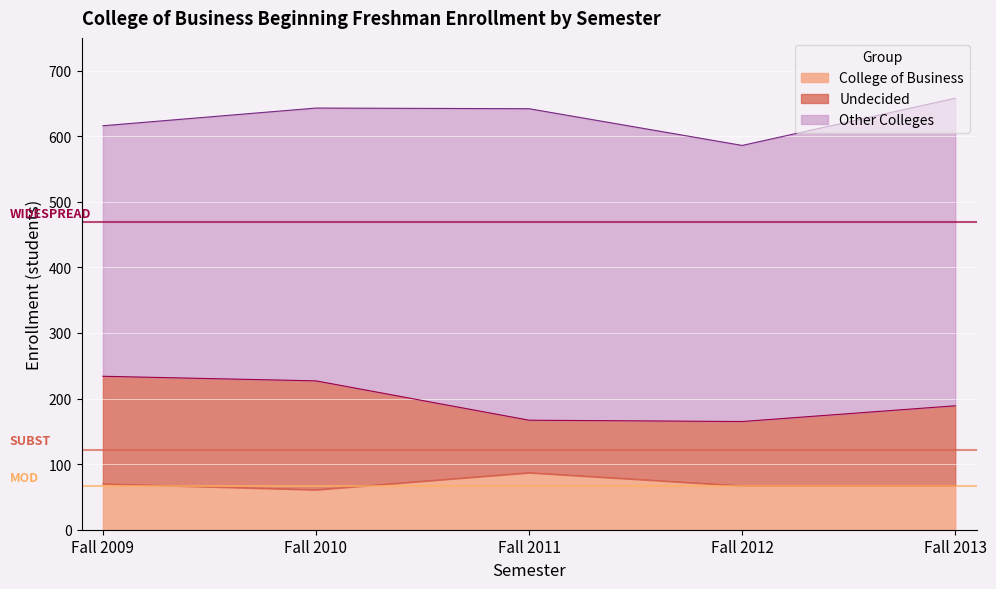

What is the smallest value displayed?

61